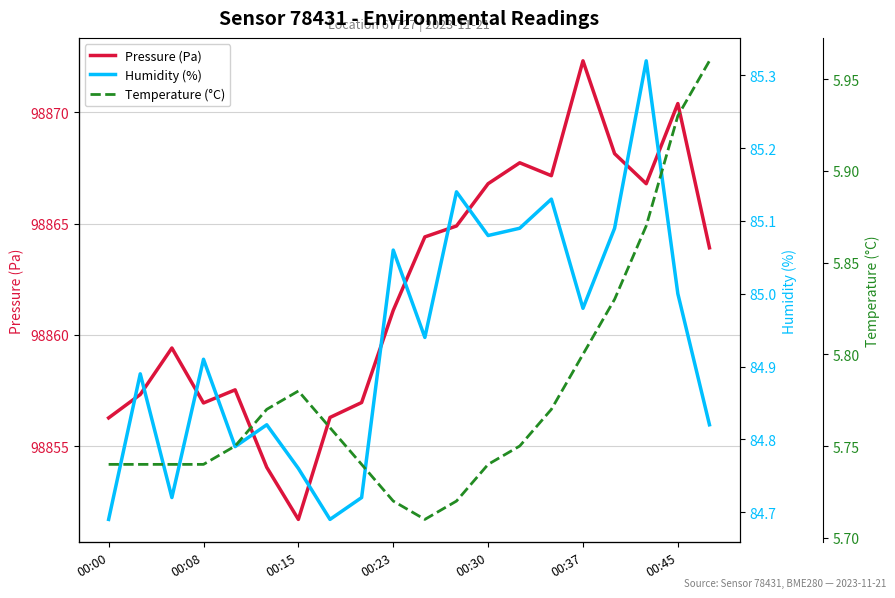

At which label is Pressure (Pa) closest to 98862?

00:23